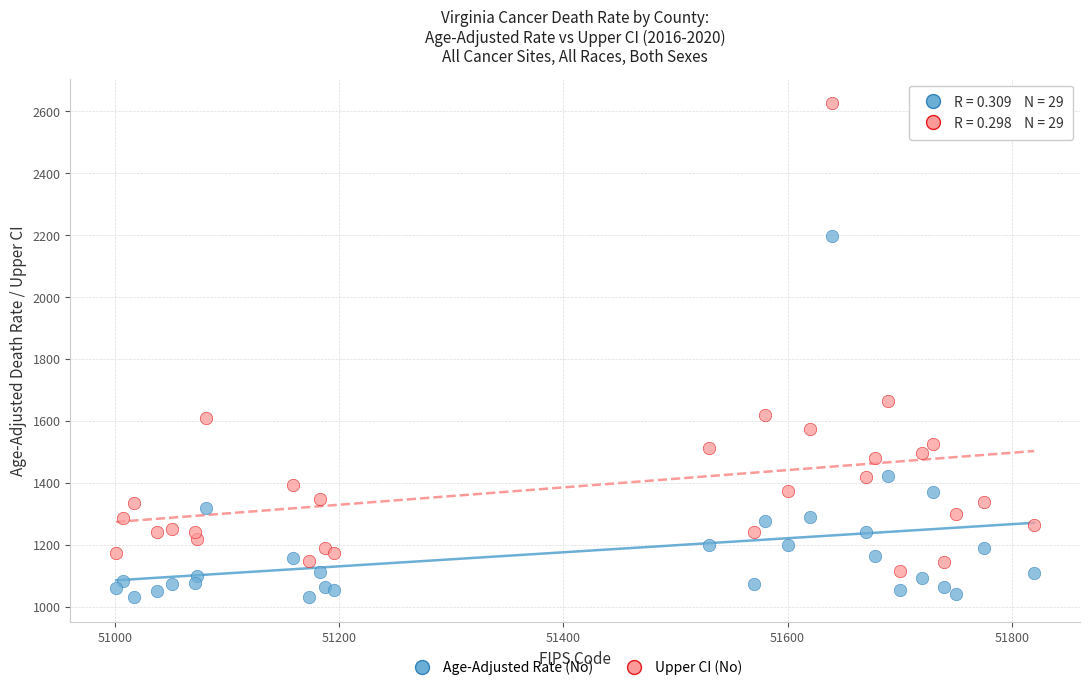

In the Upper CI (No) series, what Y value is closest to 1870?

1665.0